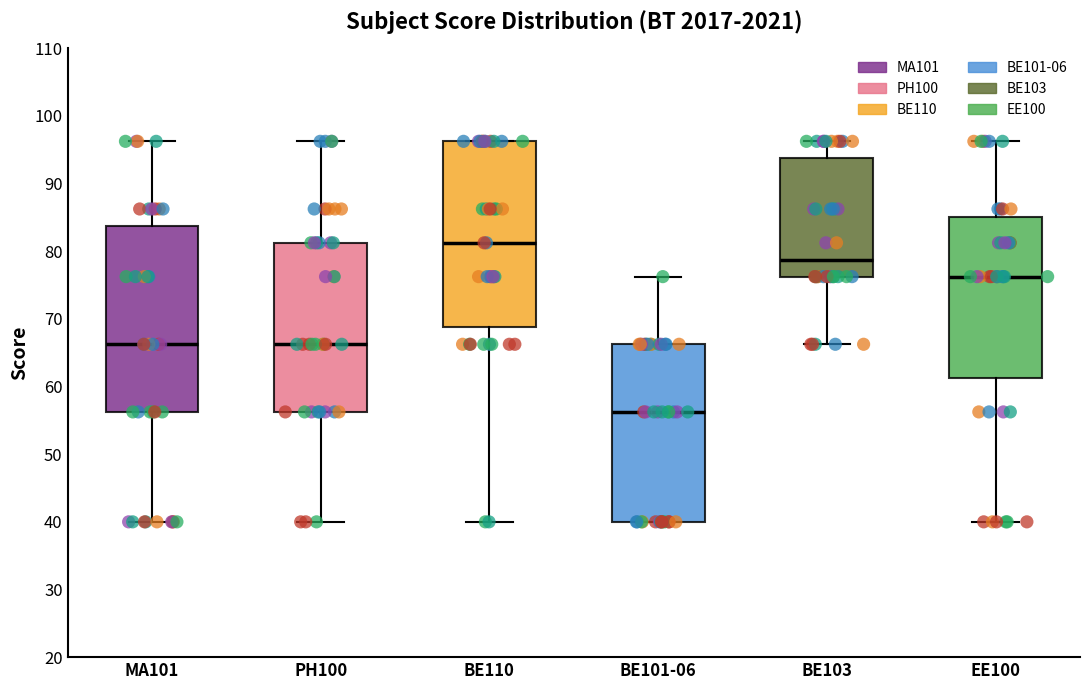

Reading left to right, read every box against the y-axis: the position of its median line, the range the box covers, and the ends of its whiskers. The values are not printed on the chart, so give them approximately, as read against the axis.

MA101: median 66, box 56 to 84, whiskers 40 to 96
PH100: median 66, box 56 to 81, whiskers 40 to 96
BE110: median 81, box 69 to 96, whiskers 40 to 96
BE101-06: median 56, box 40 to 66, whiskers 40 to 76
BE103: median 79, box 76 to 94, whiskers 66 to 96
EE100: median 76, box 61 to 85, whiskers 40 to 96